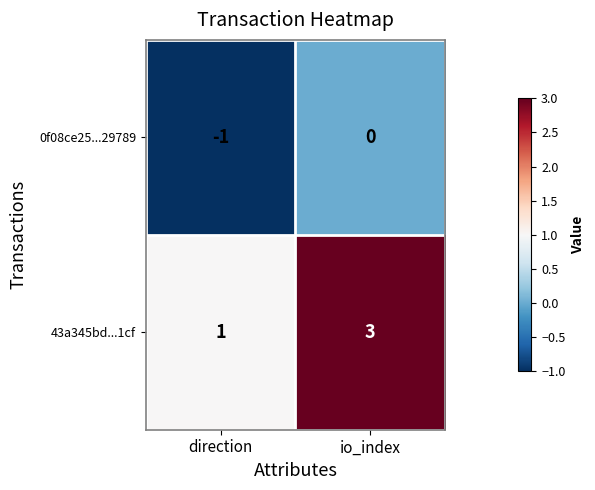

Reading right to left, what are all the values shown in this chart?

0f08ce25...29789: 0	-1
43a345bd...1cf: 3	1